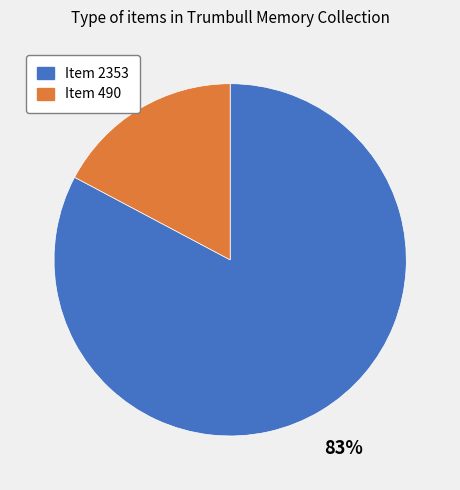

Between Item 490 and Item 2353, which is larger?

Item 2353